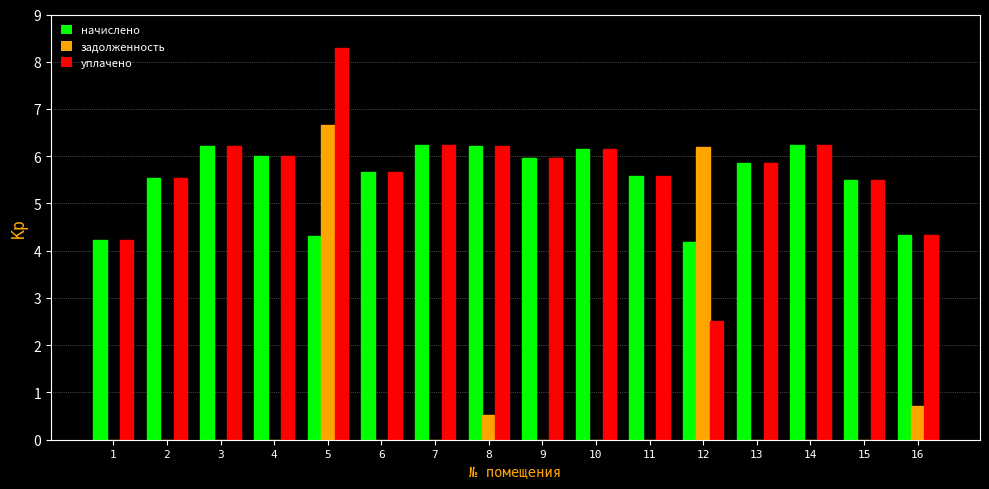

What is the sum of the начислено values at 14 and 12?

10.4